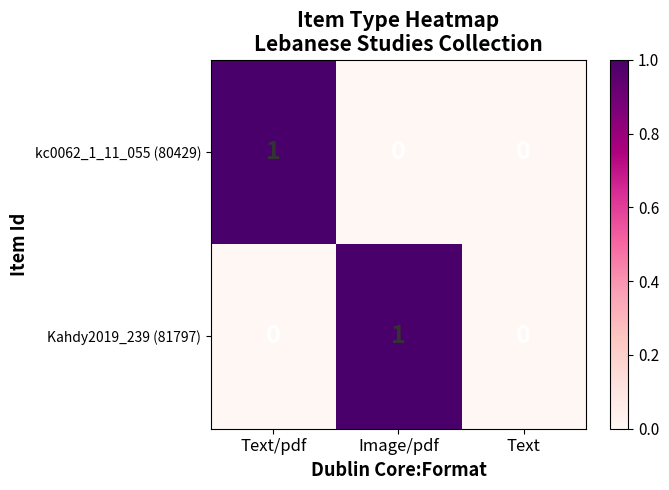

What is the maximum value shown in the chart?

1